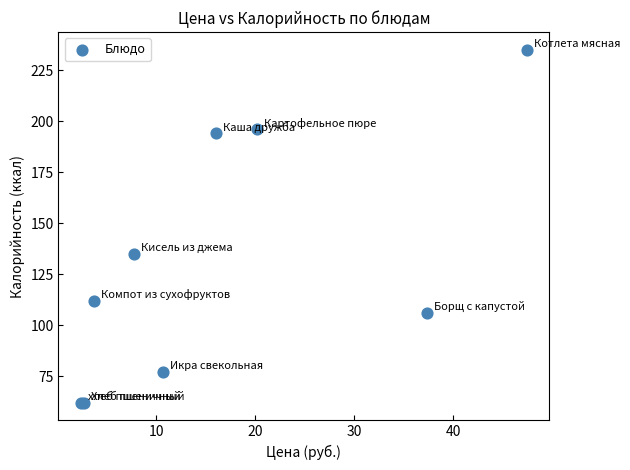

What Y value in the scatter plot is closest to 148?

135